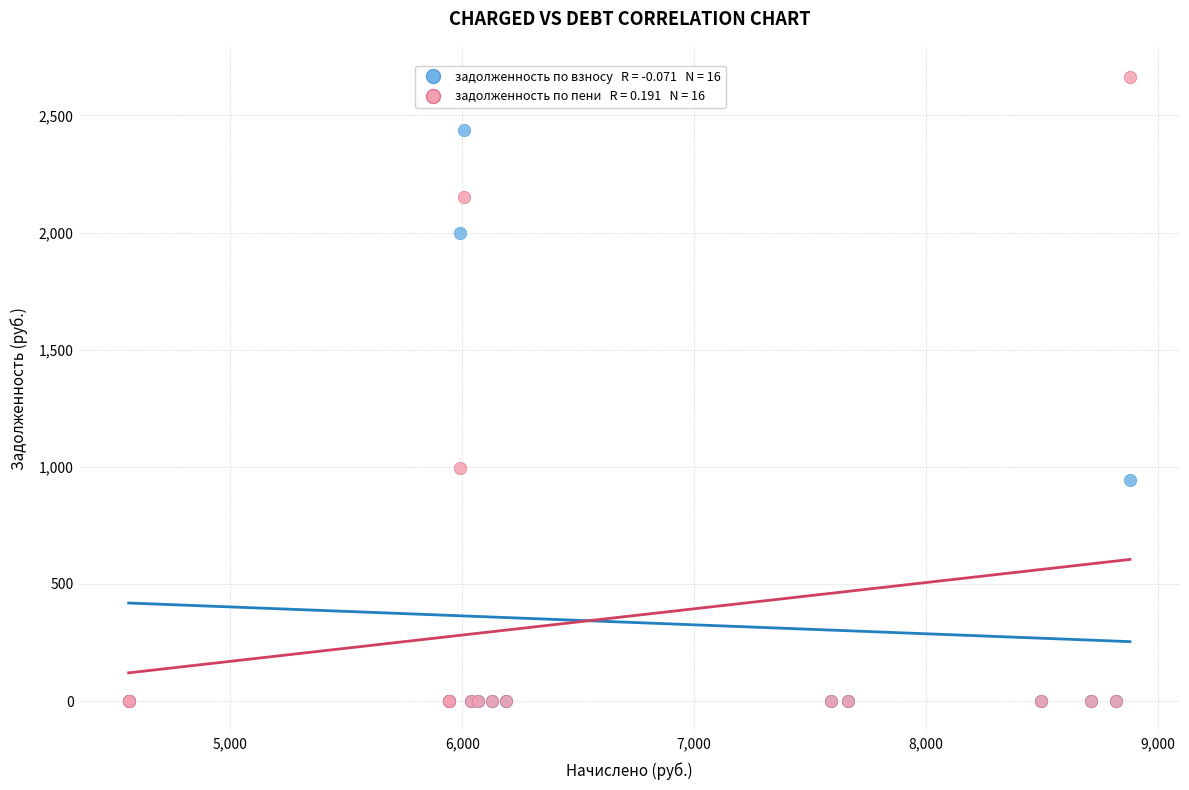

Across all series, what Y value is closest to 1332?

994.4